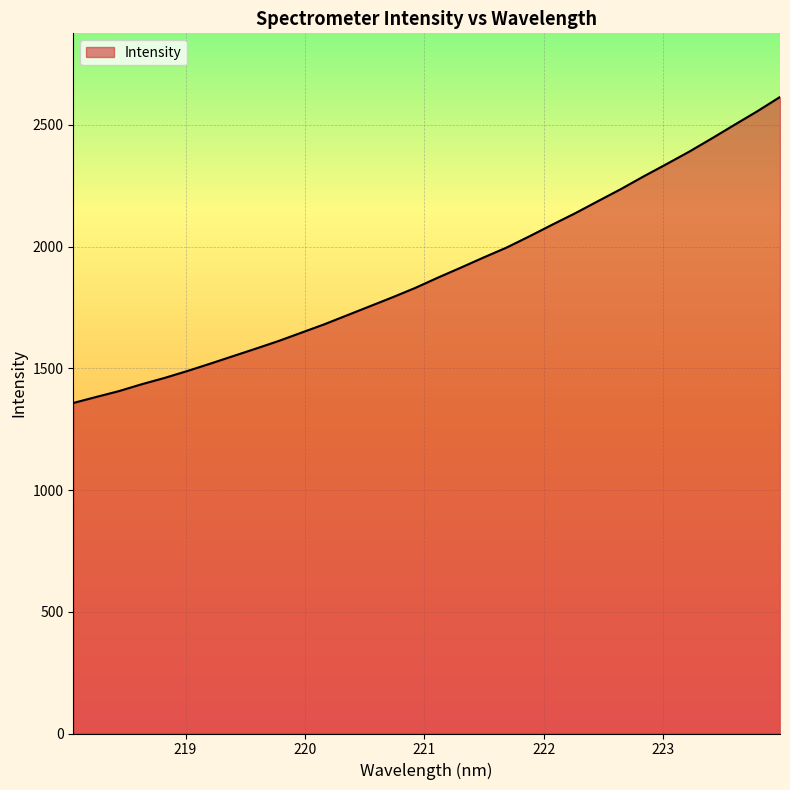

What is the minimum value shown in the chart?

1357.9